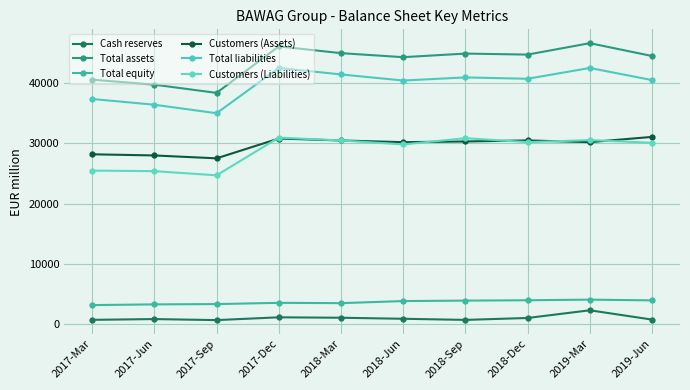

How many values in the Total assets series are below 44698?

5